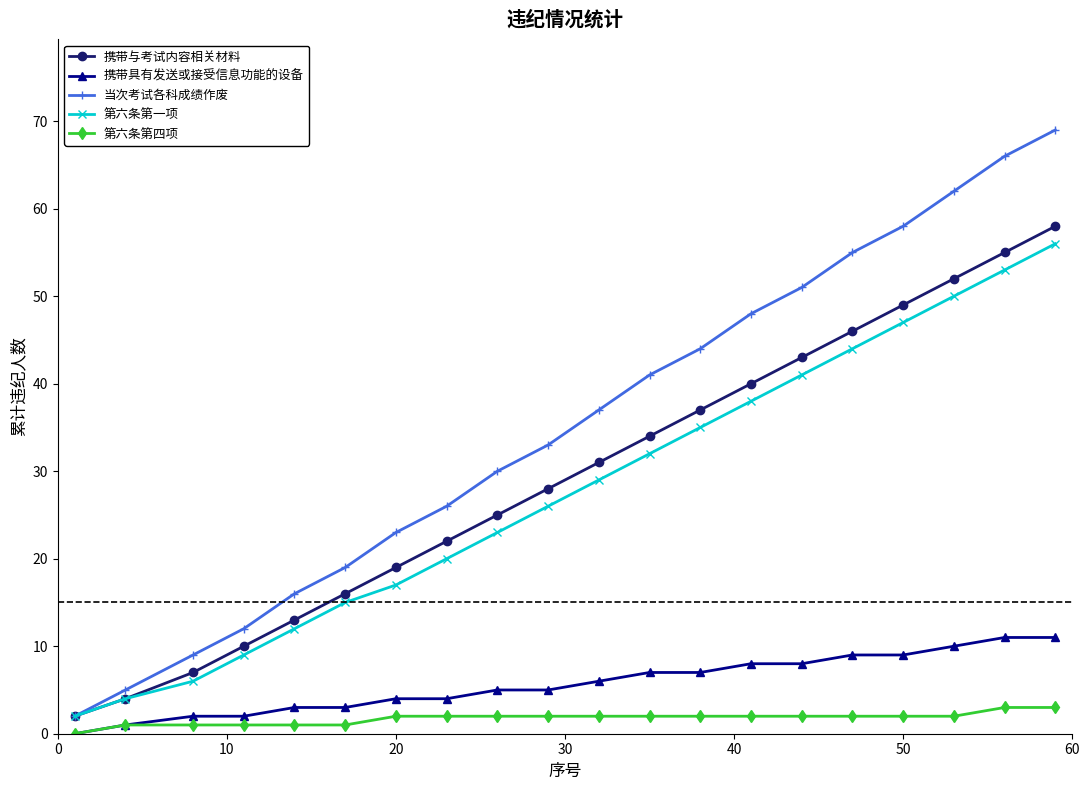

True or false: 第六条第一项 and 第六条第四项 cross at least once.

False